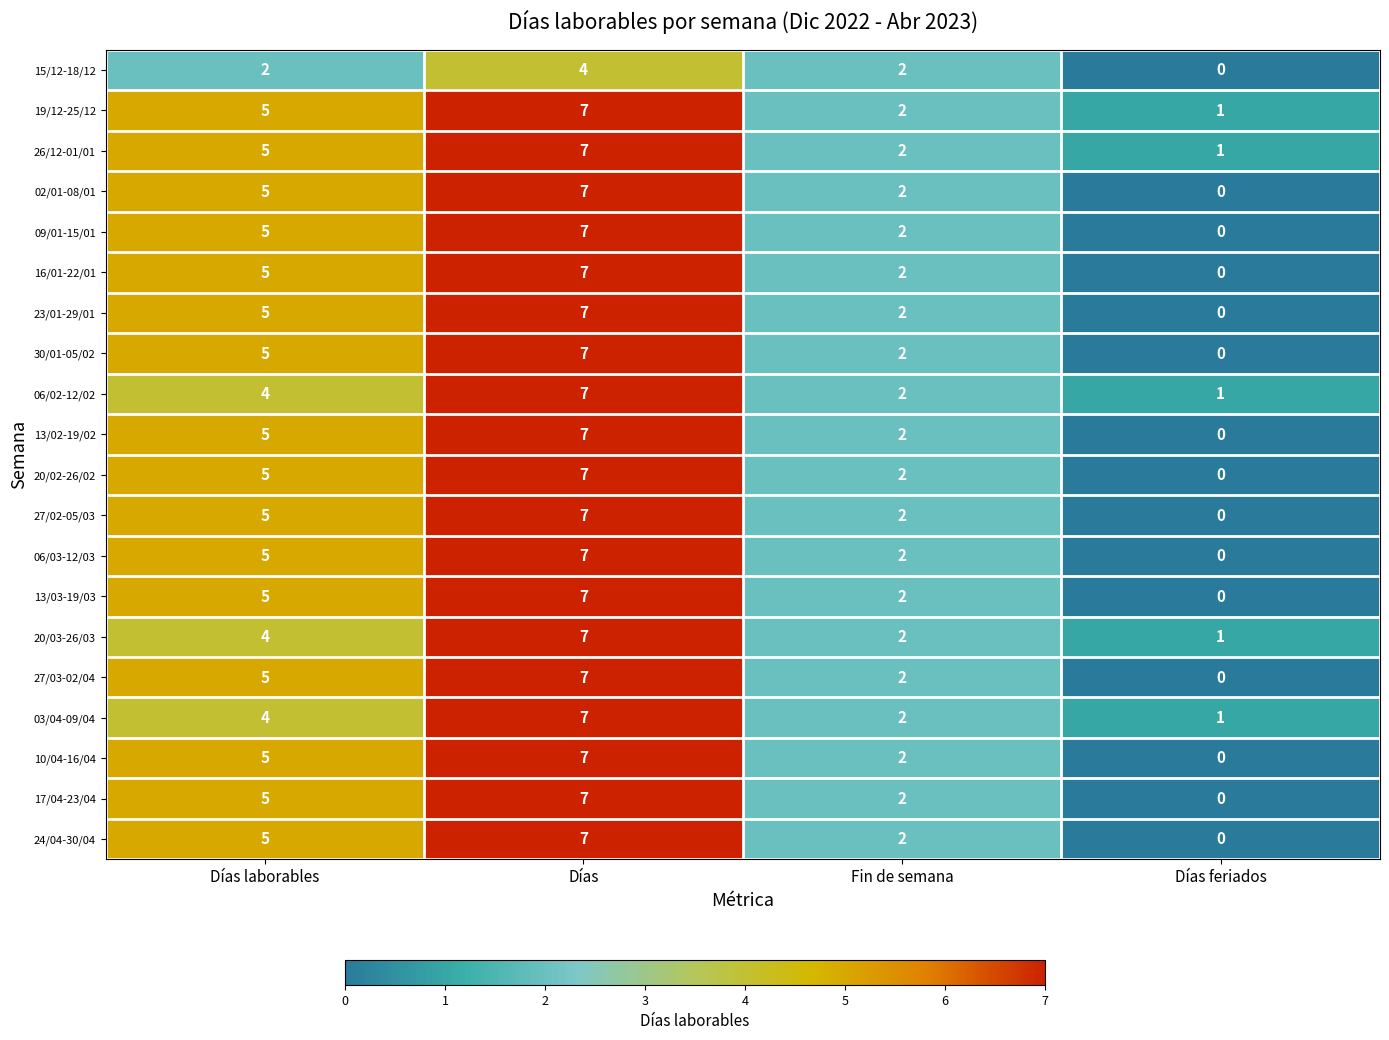

How many 02/01-08/01 values are between 2 and 7?

3